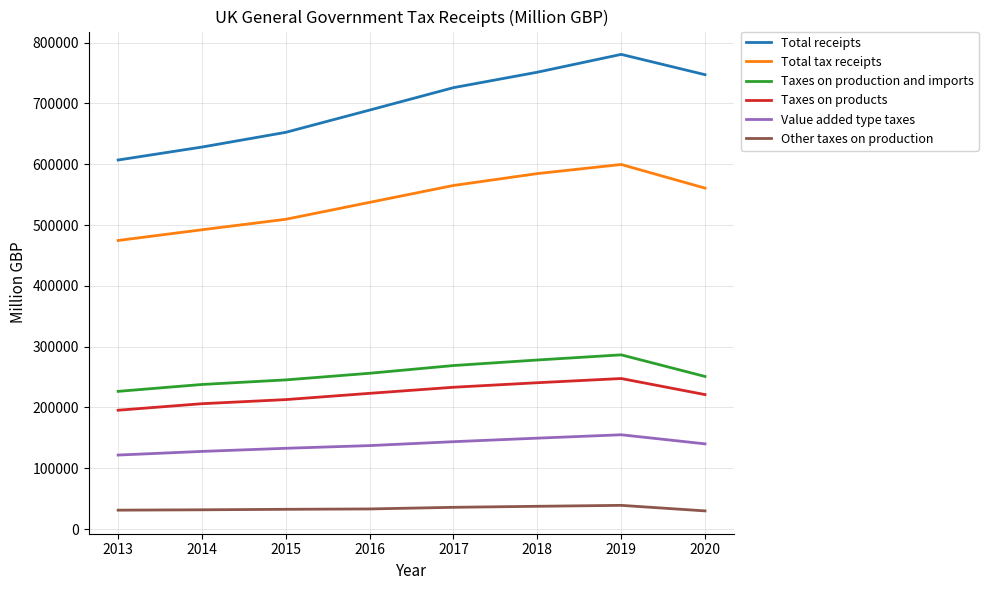

What is the minimum value shown in the chart?

29812